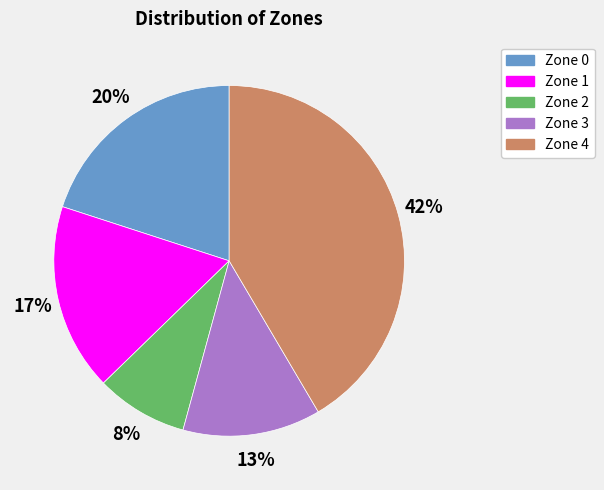

To the nearest percent, what is the combined percentage of Zone 4 and Zone 2?

50%